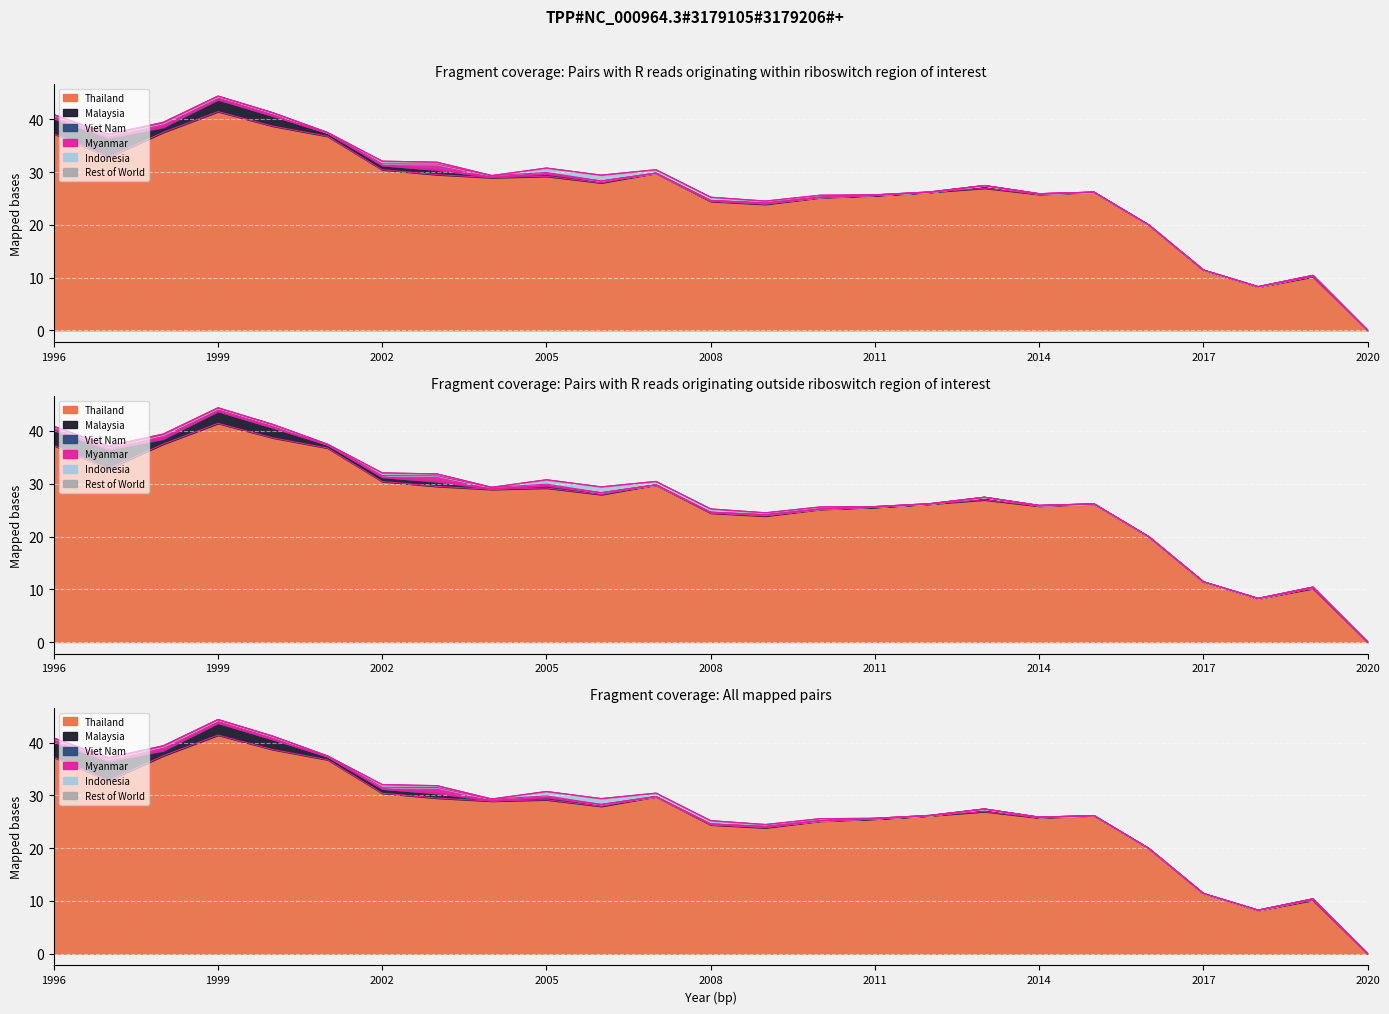

Is it true that Myanmar equals 0.7 at 2017?

False